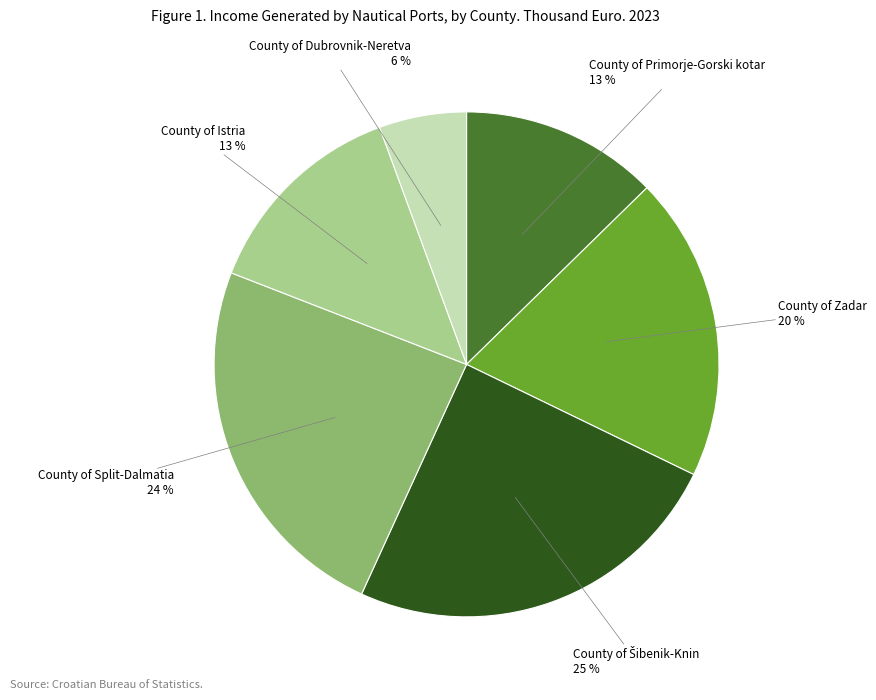

What is the smallest slice in the pie chart?

County of Dubrovnik-Neretva